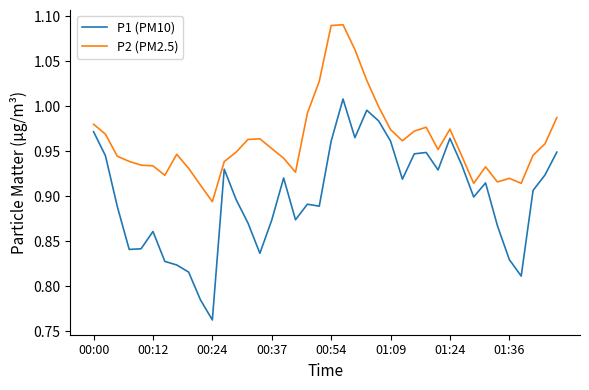

True or false: P2 (PM2.5) and P1 (PM10) intersect in this chart.

False